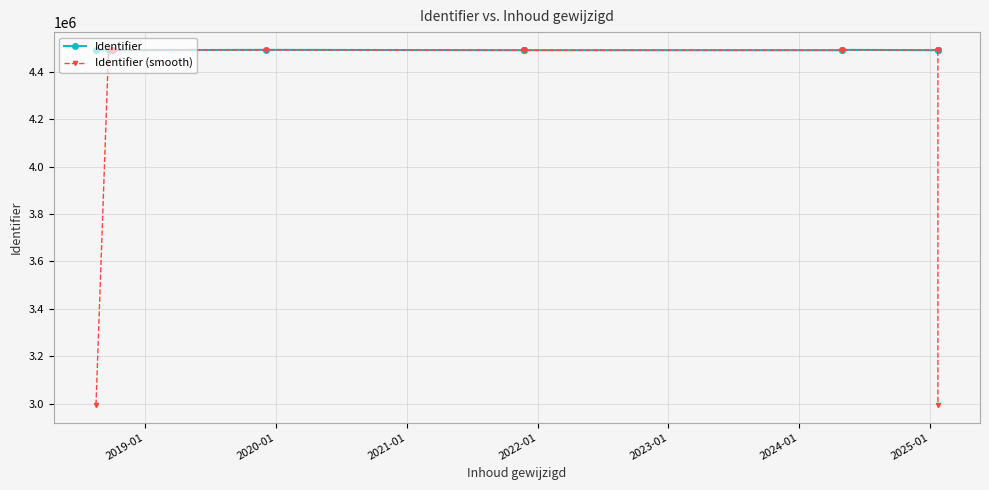

What is the label of the 3rd point from the left?

2020-01